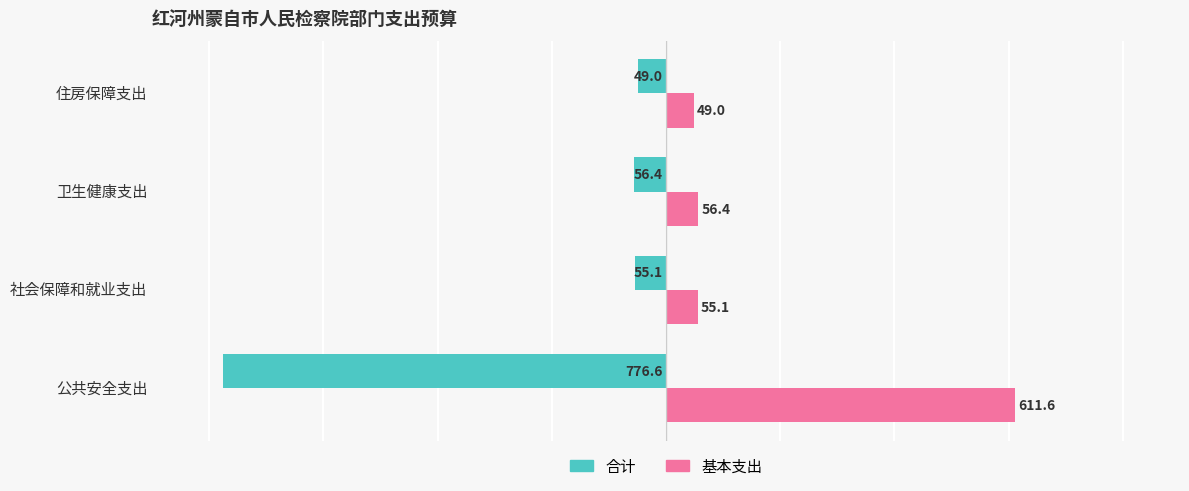

What is the difference between the maximum and minimum values in the 合计 series?

727.6